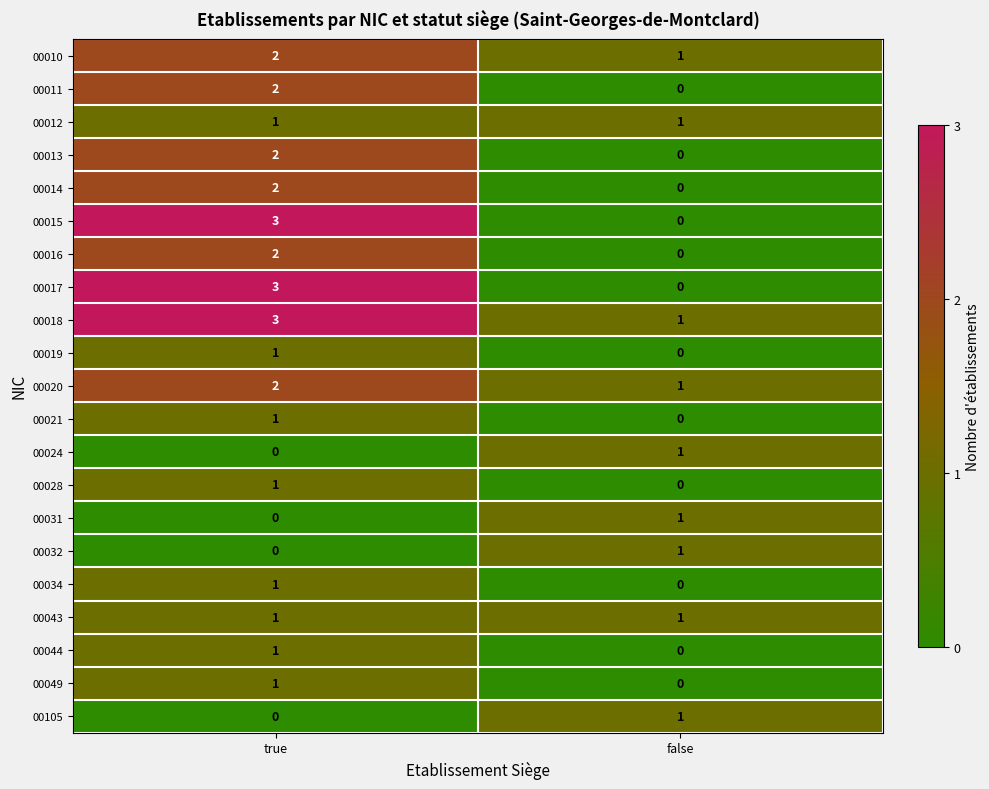

What is the sum of the 00010 values at true and false?

3